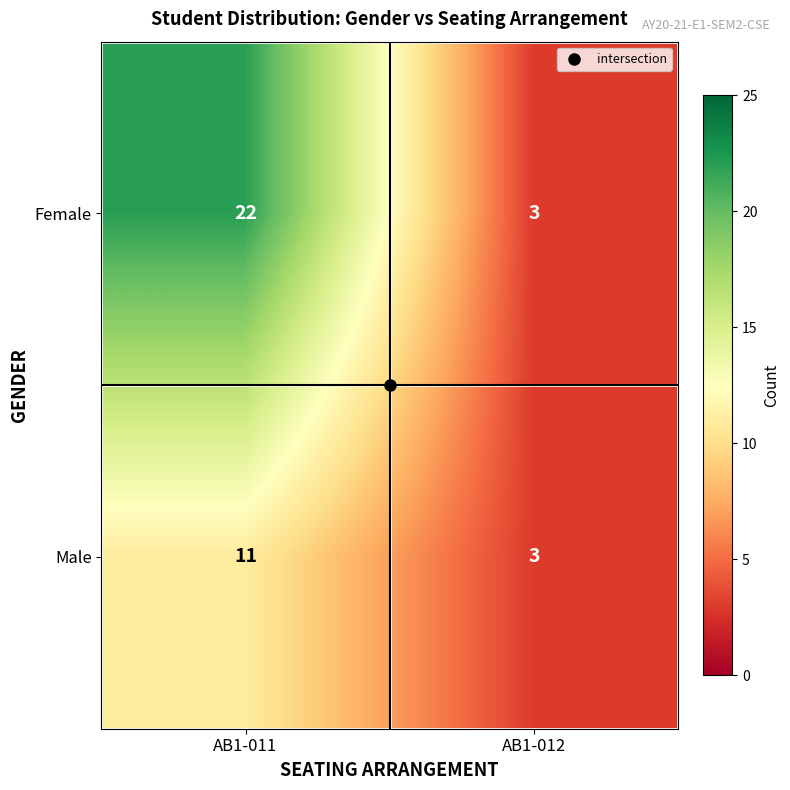

The value of Female at AB1-012 is 1. True or false?

False